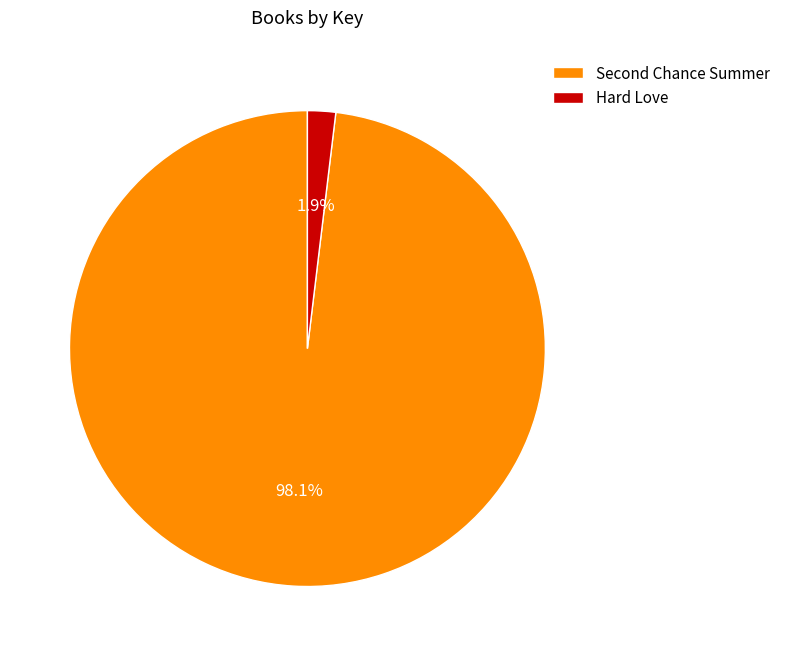

Is there any slice that represents more than half of the pie?

Yes